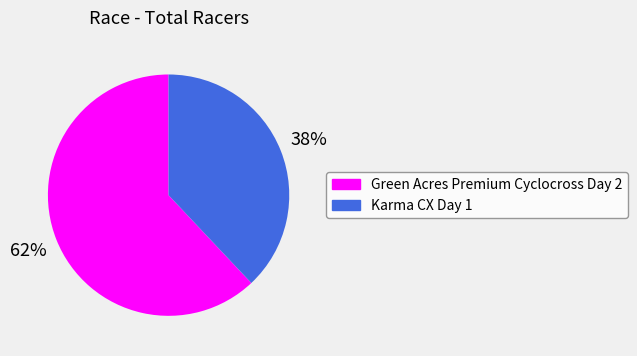

Which slice is the smallest?

Karma CX Day 1